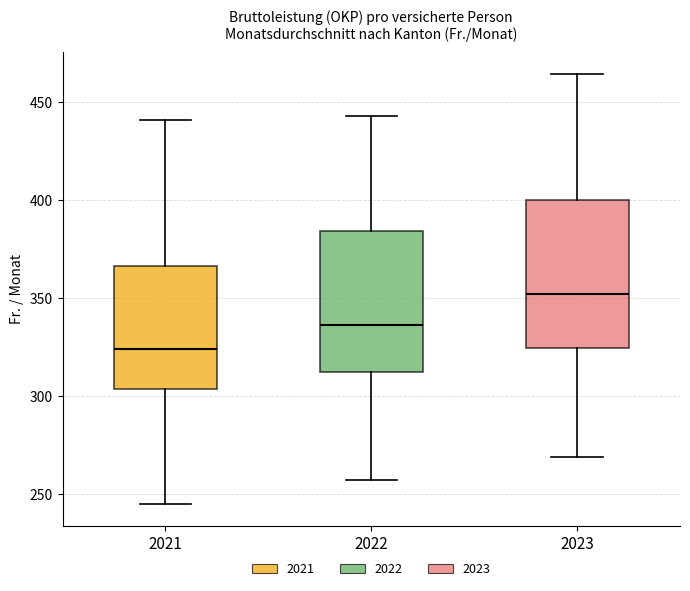

Reading left to right, transcribe this box plot: for each box, give where its median line is, the range the box spans, and where its two whiskers end, as read against the y-axis. The values are not printed on the chart, so give them approximately, as read against the axis.

2021: median 325, box 305 to 365, whiskers 245 to 440
2022: median 335, box 310 to 385, whiskers 255 to 445
2023: median 350, box 325 to 400, whiskers 270 to 465